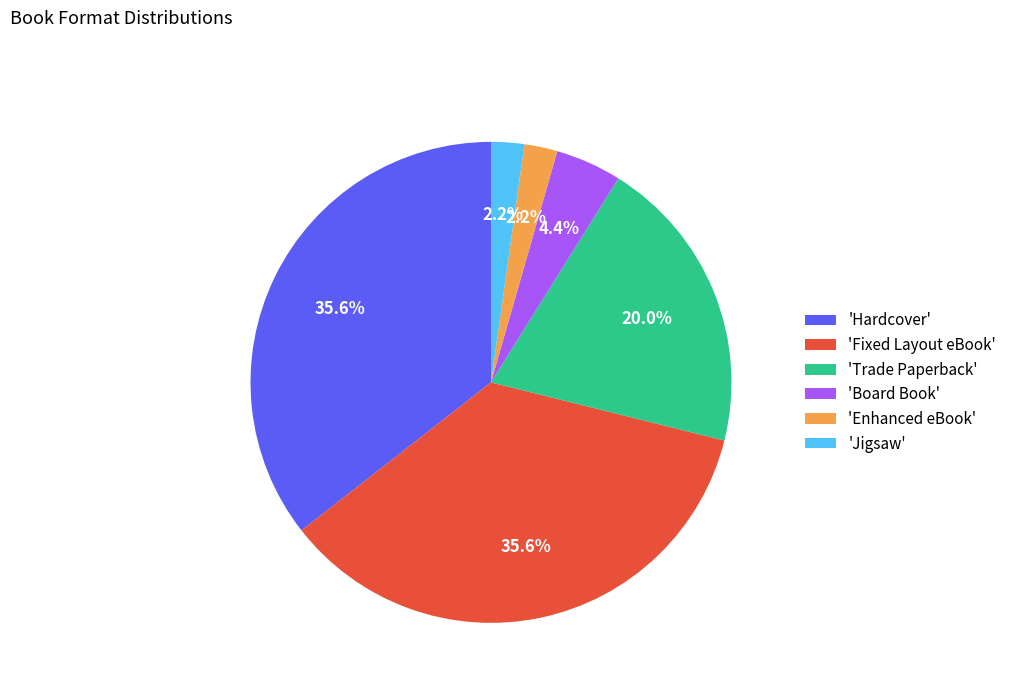

Do 'Trade Paperback' and 'Fixed Layout eBook' together represent more than half of the pie?

Yes